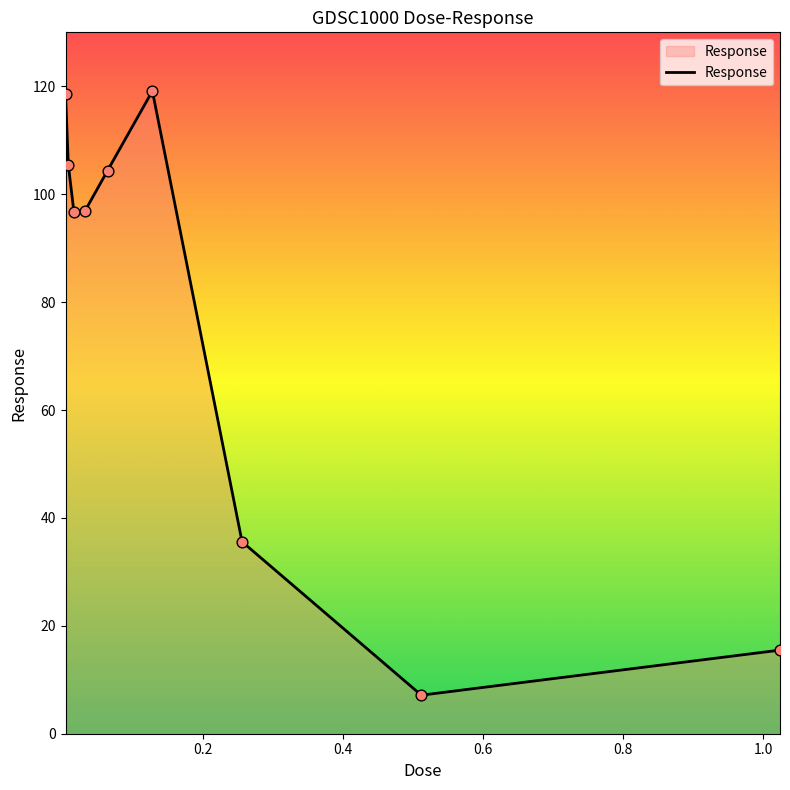

What is the smallest value displayed?

7.1